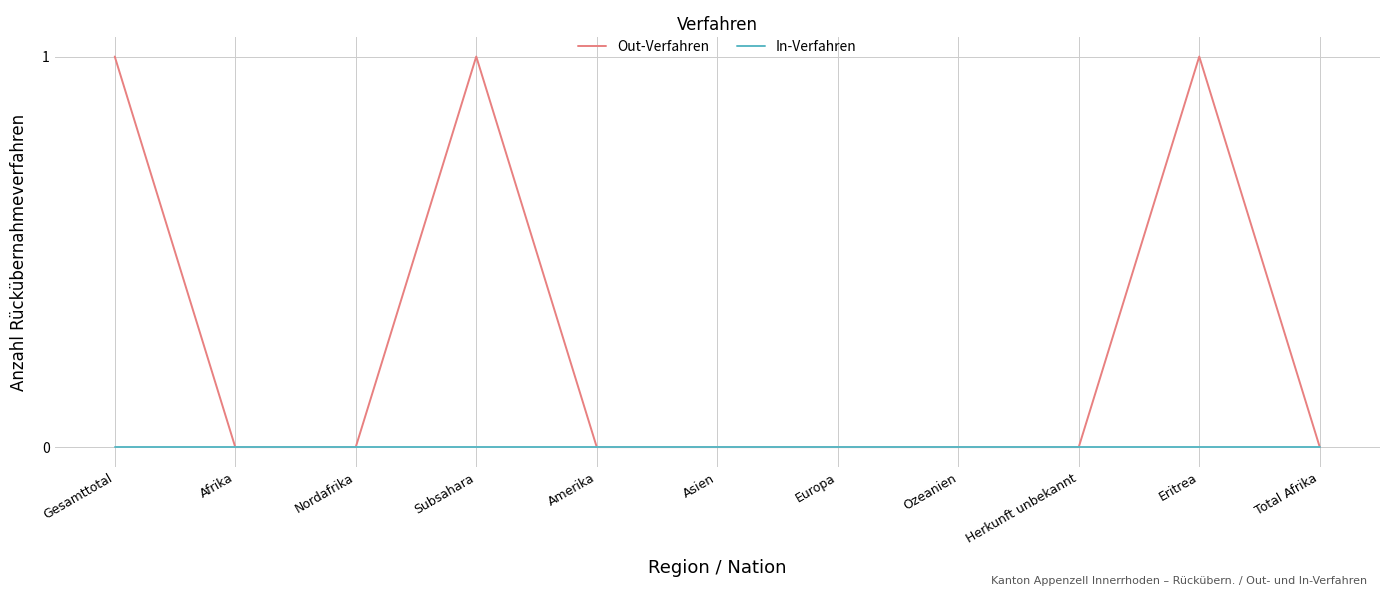

True or false: In-Verfahren has a value of 0 at Amerika.

True